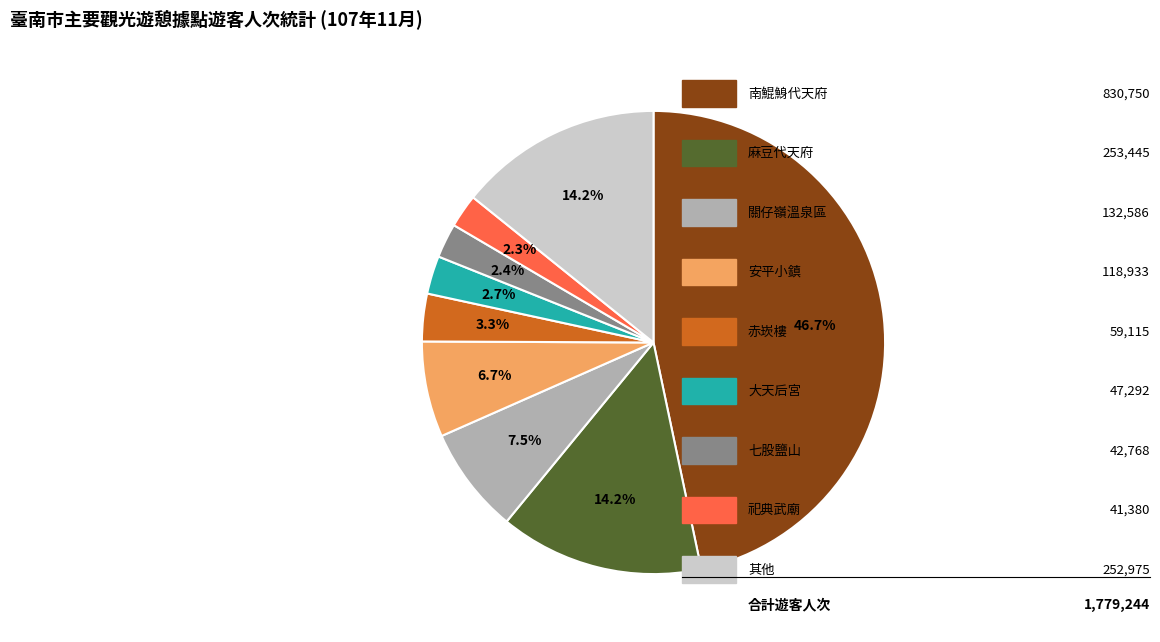

How many slices are in this pie chart?

9